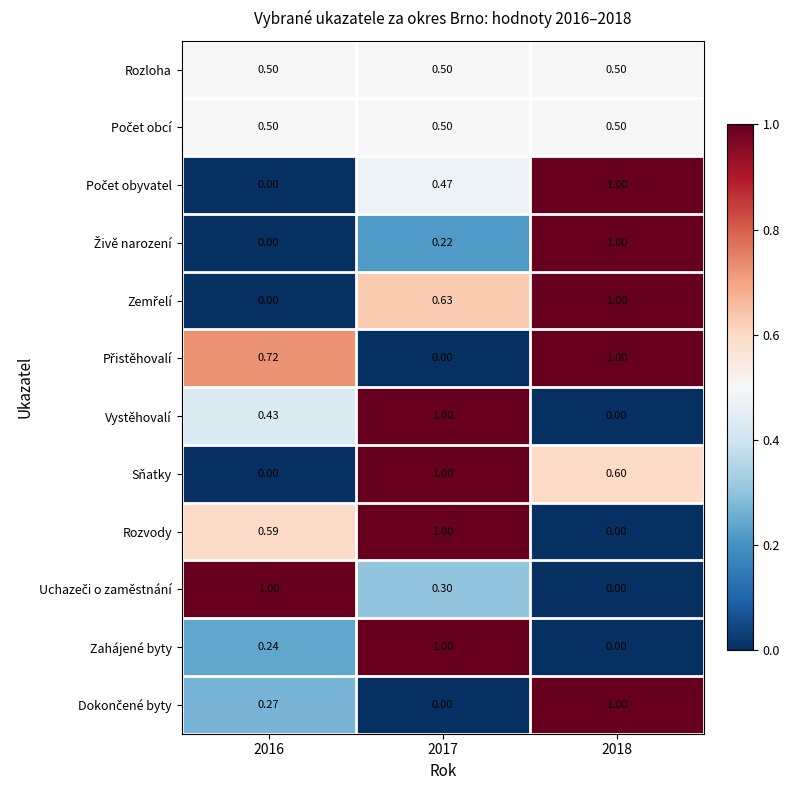

Which series changed the most between 2016 and 2017?

Sňatky